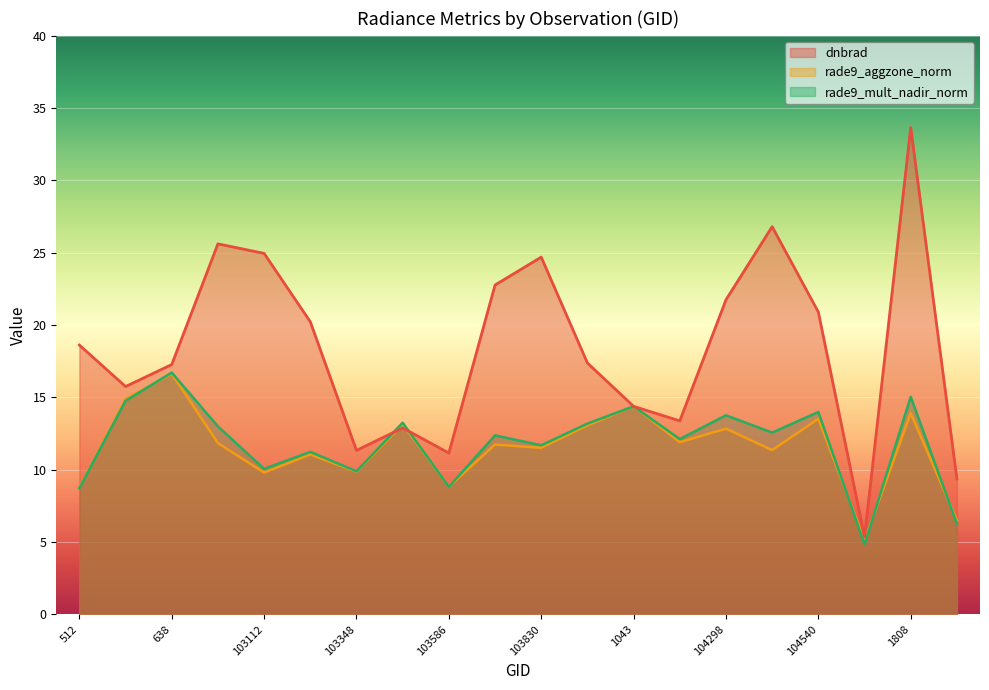

What are all the series names shown in the legend?

dnbrad, rade9_aggzone_norm, rade9_mult_nadir_norm